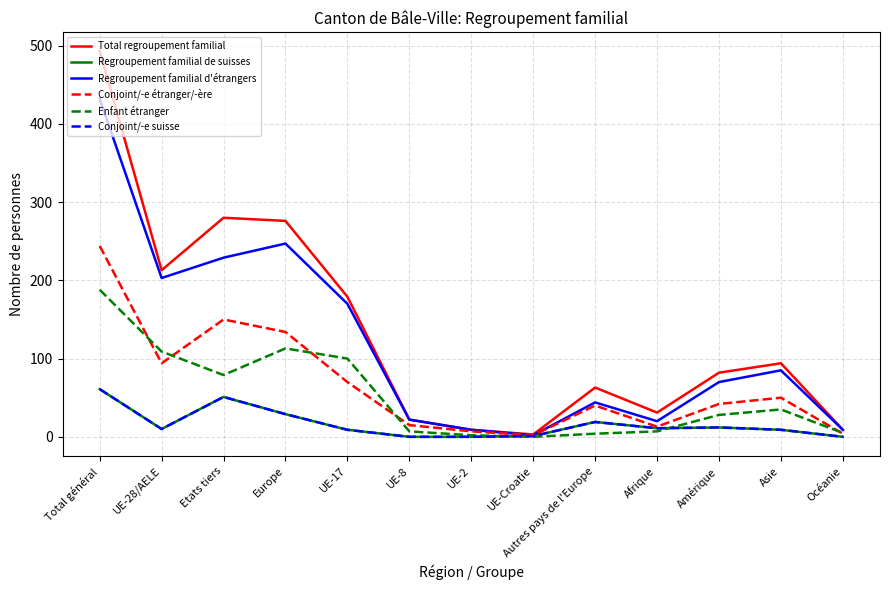

What is the sum of all Conjoint/-e étranger/-ère values?

865